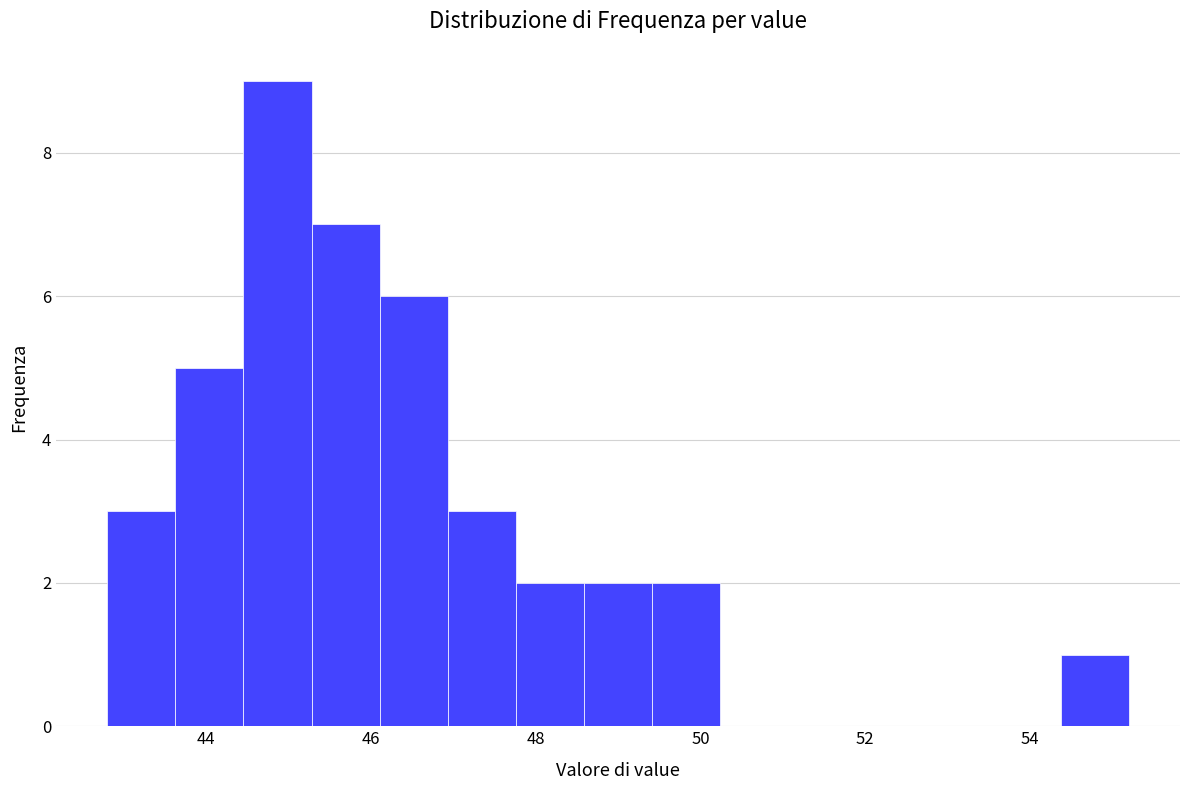

Reading left to right, transcribe this chart: for each bar, give the range it covers on the x-axis and its height. Neither the bar edges nor the heights are printed on the chart, so give them approximately, as read against the axes.

42.8 to 43.6: 3
43.6 to 44.4: 5
44.4 to 45.2: 9
45.2 to 46.2: 7
46.2 to 47.0: 6
47.0 to 47.8: 3
47.8 to 48.6: 2
48.6 to 49.4: 2
49.4 to 50.2: 2
50.2 to 51.0: 0
51.0 to 51.8: 0
51.8 to 52.8: 0
52.8 to 53.6: 0
53.6 to 54.4: 0
54.4 to 55.2: 1